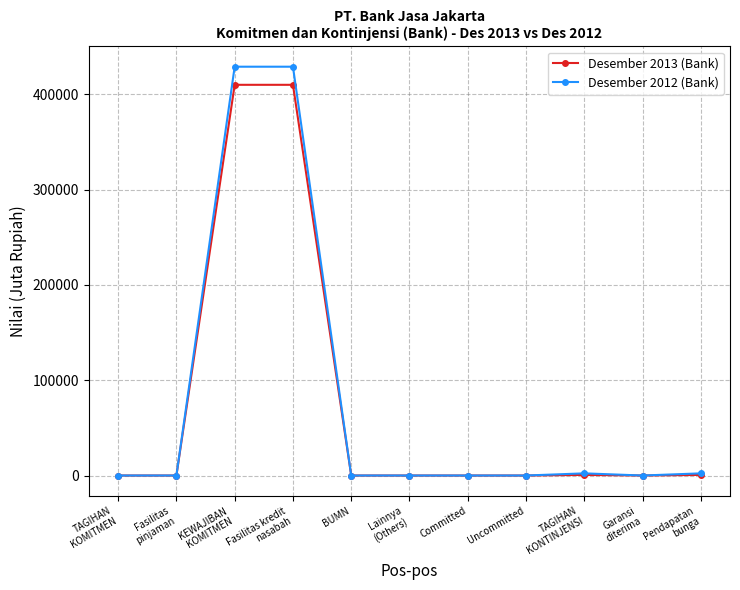

Is it true that Desember 2013 (Bank) equals 0 at TAGIHAN
KOMITMEN?

True